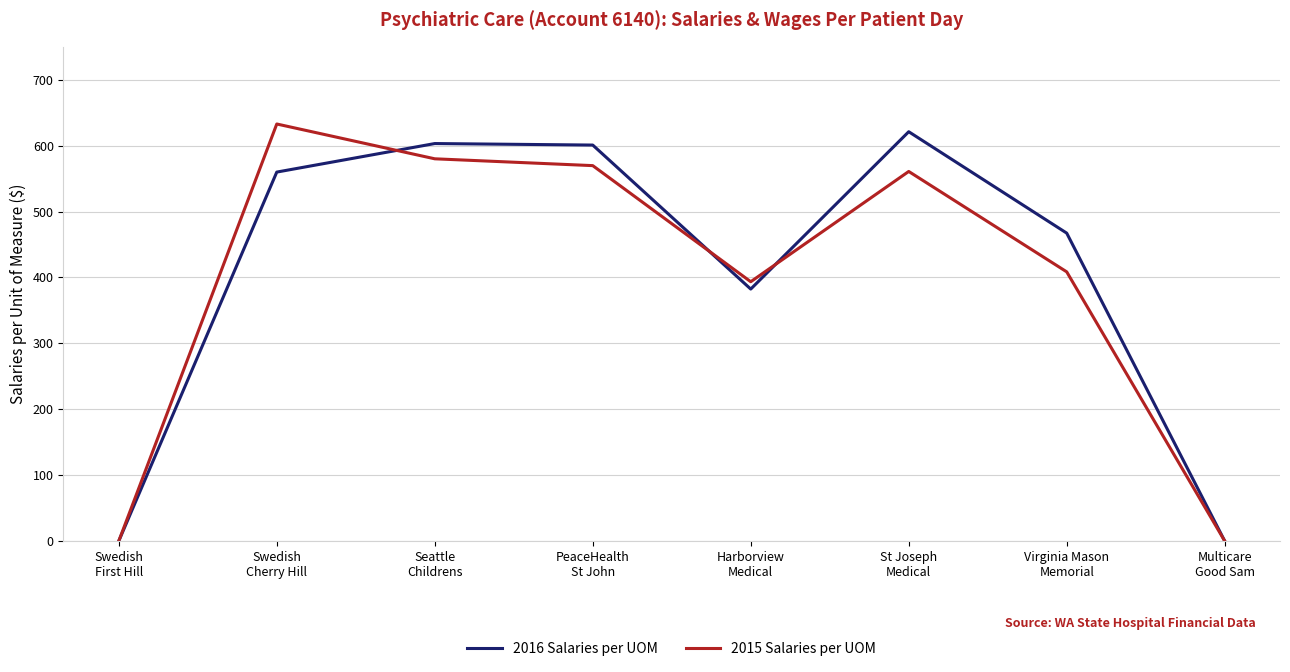

How many series are shown in this chart?

2